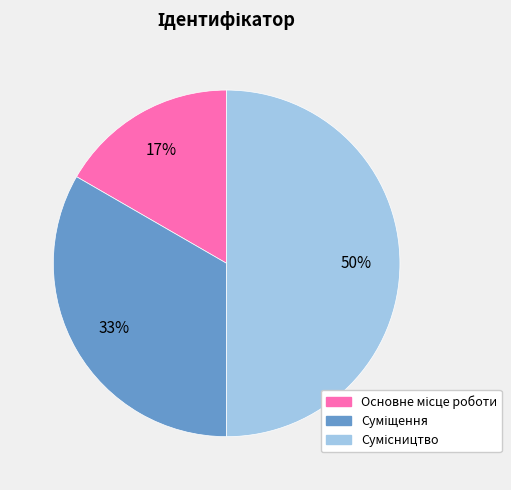

Approximately how many times larger is the value at Суміщення compared to Основне місце роботи?

2.0